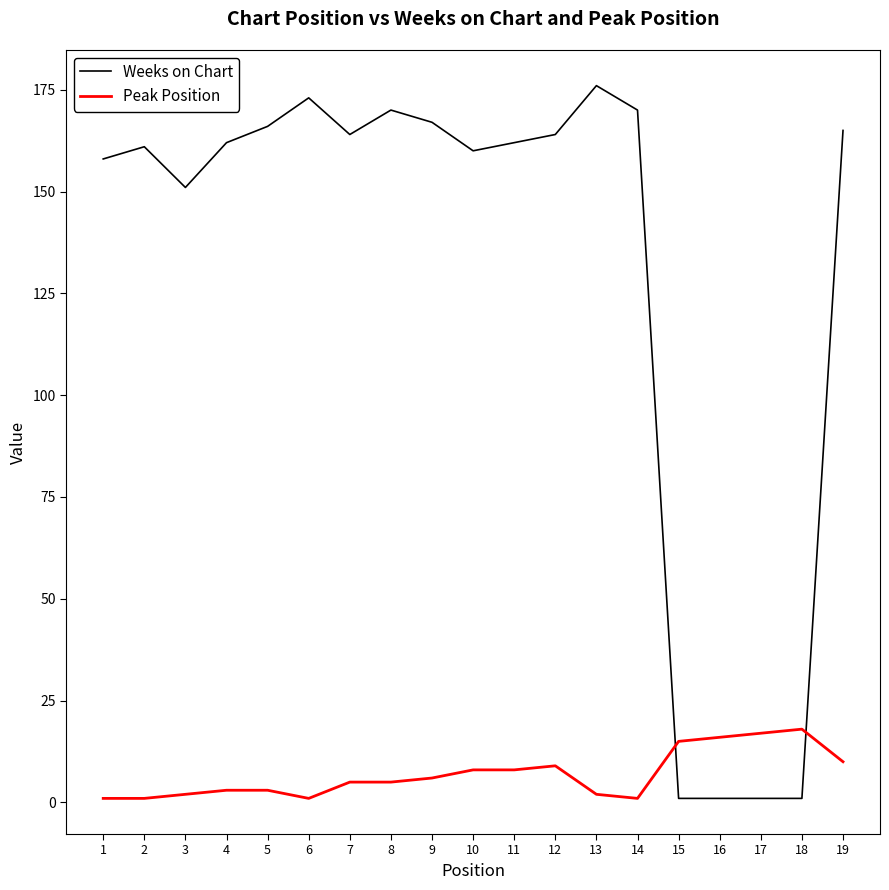

Reading right to left, extract all data points from this chart.

Weeks on Chart: 19=165	18=1	17=1	16=1	15=1	14=170	13=176	12=164	11=162	10=160	9=167	8=170	7=164	6=173	5=166	4=162	3=151	2=161	1=158
Peak Position: 19=10	18=18	17=17	16=16	15=15	14=1	13=2	12=9	11=8	10=8	9=6	8=5	7=5	6=1	5=3	4=3	3=2	2=1	1=1